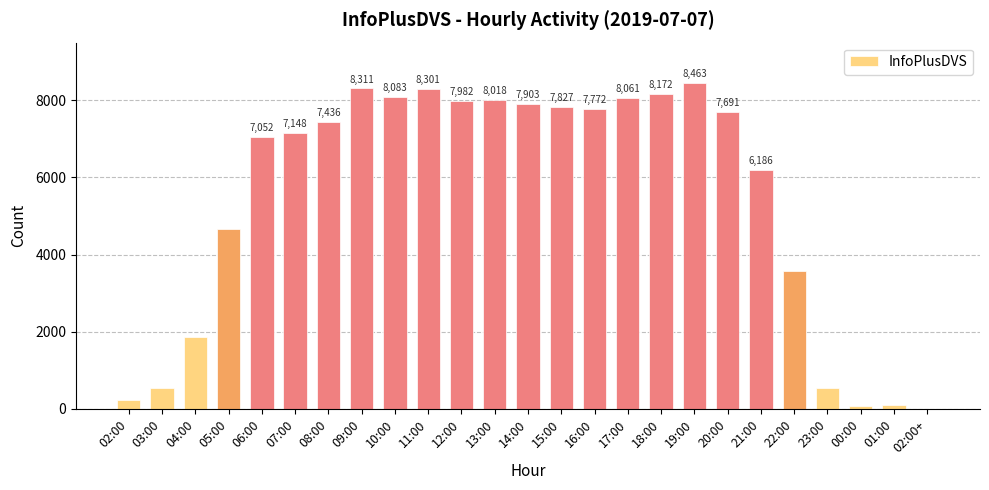

Reading left to right, what are all the values shown in this chart?

02:00=213	03:00=548	04:00=1864	05:00=4664	06:00=7052	07:00=7148	08:00=7436	09:00=8311	10:00=8083	11:00=8301	12:00=7982	13:00=8018	14:00=7903	15:00=7827	16:00=7772	17:00=8061	18:00=8172	19:00=8463	20:00=7691	21:00=6186	22:00=3576	23:00=549	00:00=66	01:00=101	02:00+=3